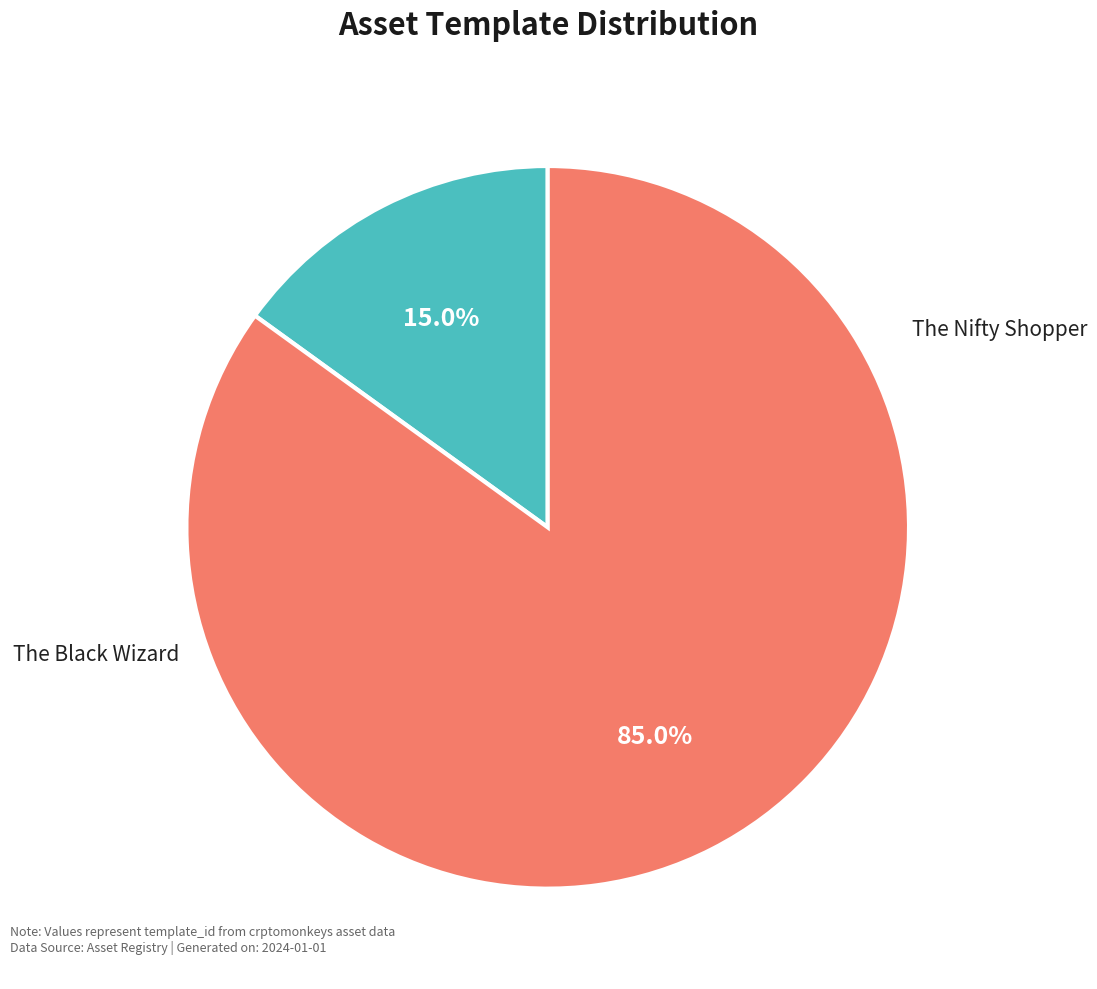

Count the number of slices in the pie.

2